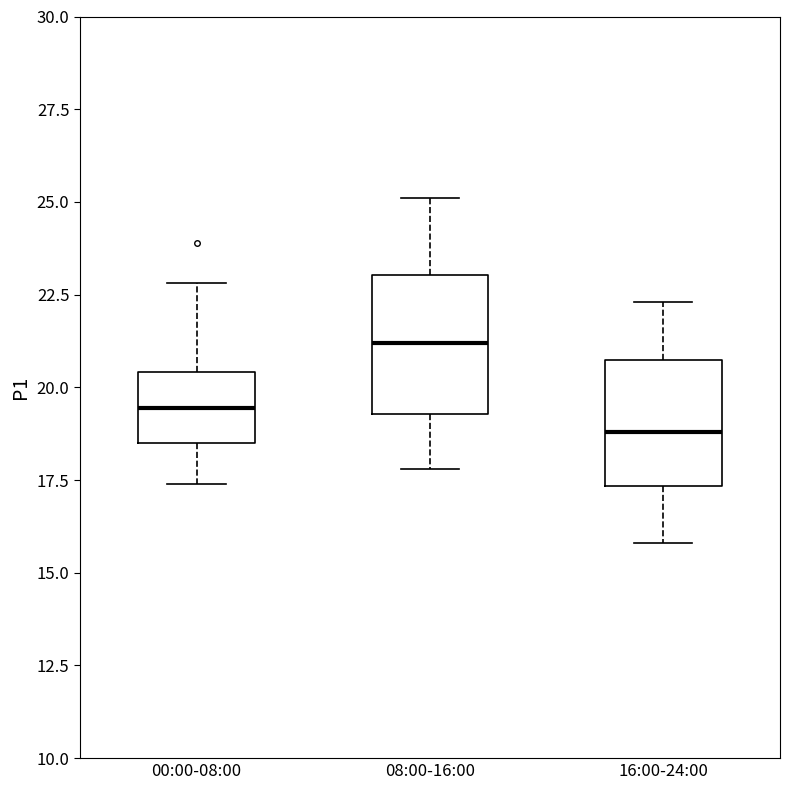

Where is the lower edge of the box for 00:00-08:00 on the y-axis? The values are not printed on the chart, so give them approximately, as read against the axis.

18.5